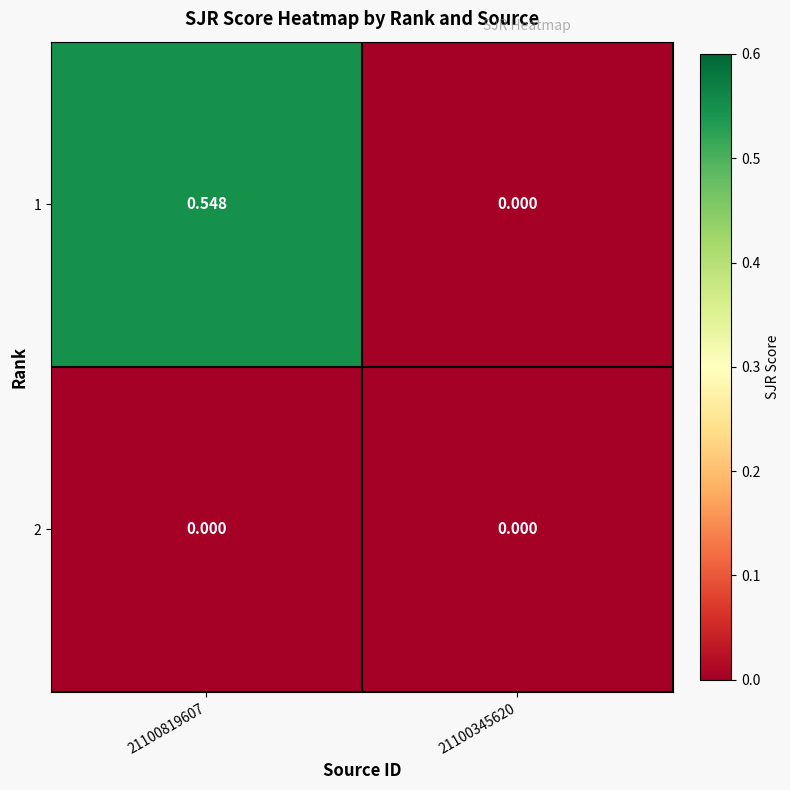

How many values in 1 are above zero?

1